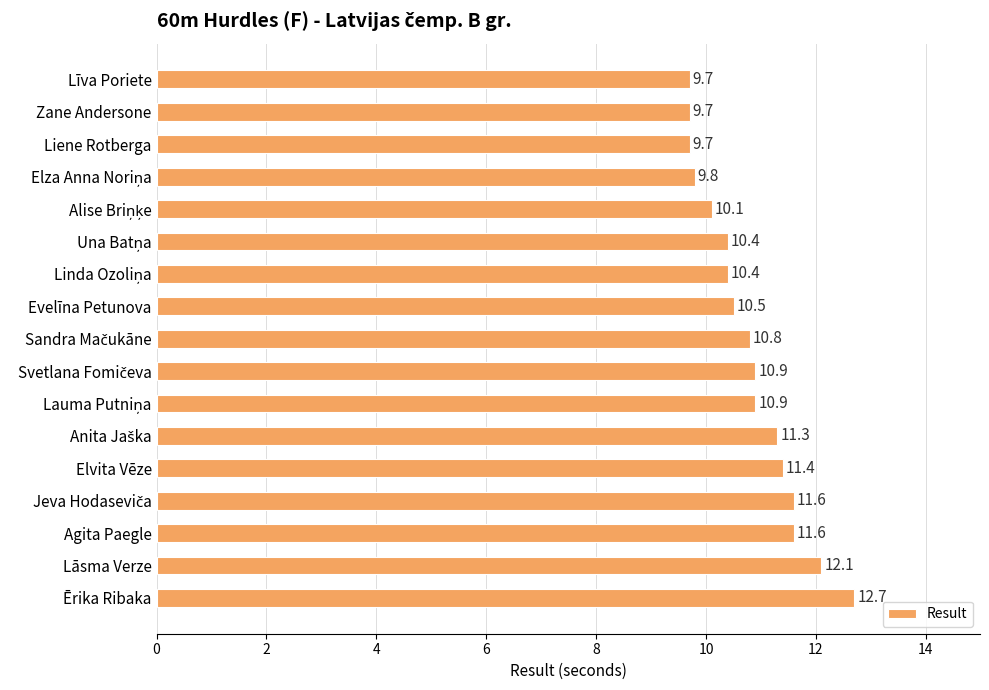

What is the difference between the second highest and minimum values?

2.4